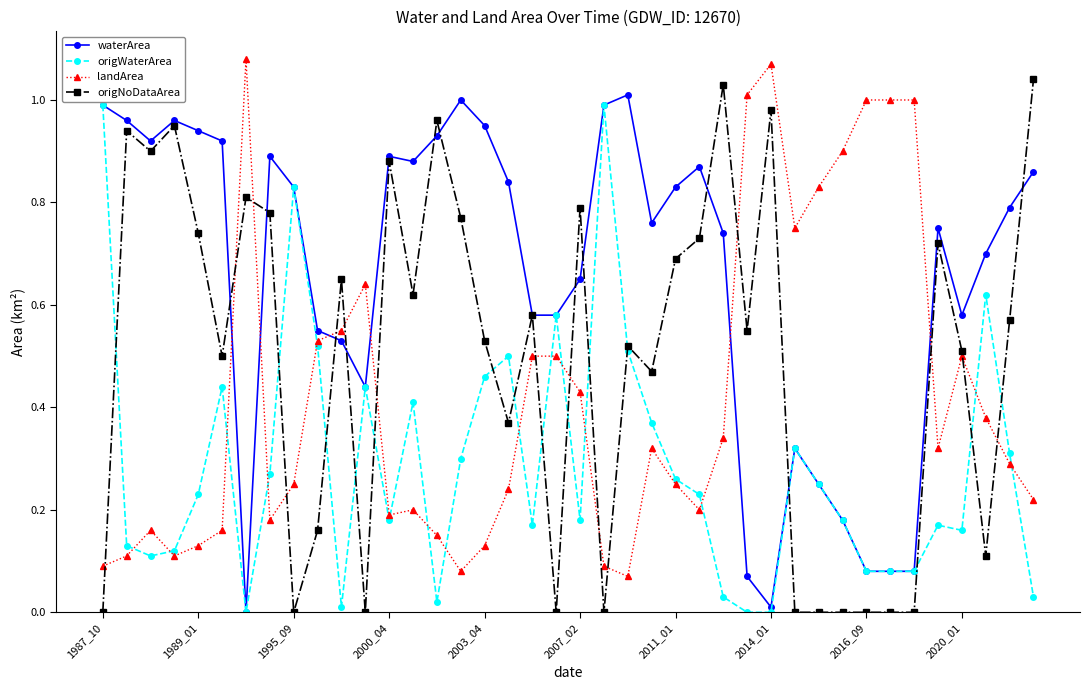

How many data points does each series have?

40